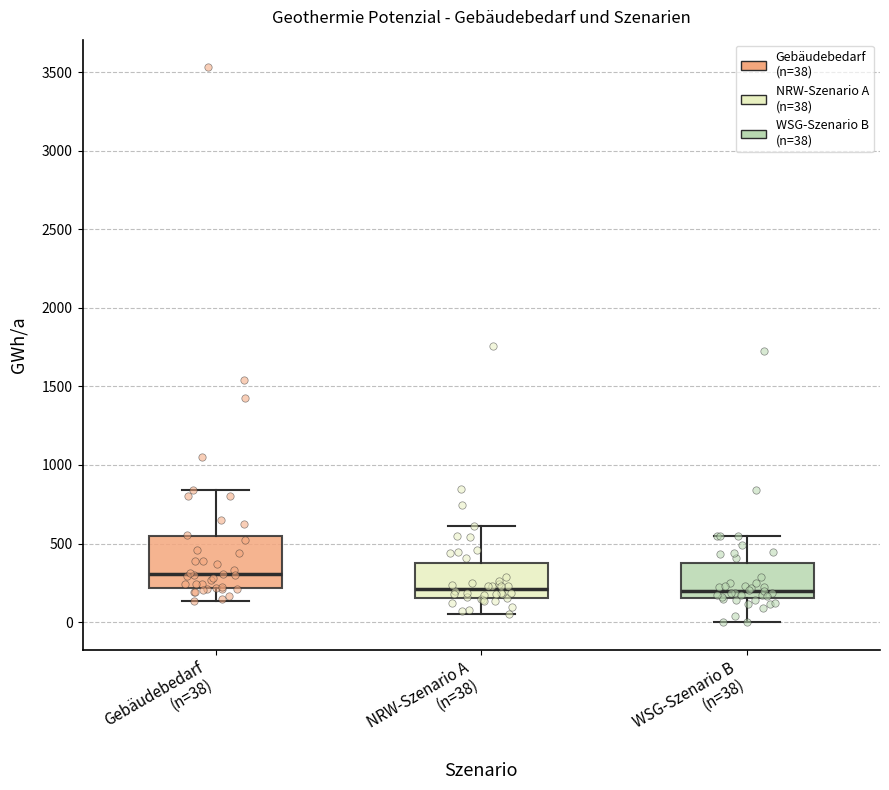

Reading left to right, transcribe this box plot: for each box, give where its median line is, the range the box spans, and where its two whiskers end, as read against the y-axis. The values are not printed on the chart, so give them approximately, as read against the axis.

Gebäudebedarf (n=38): median 300, box 200 to 550, whiskers 150 to 850
NRW-Szenario A (n=38): median 200, box 150 to 400, whiskers 50 to 600
WSG-Szenario B (n=38): median 200, box 150 to 400, whiskers 0 to 550